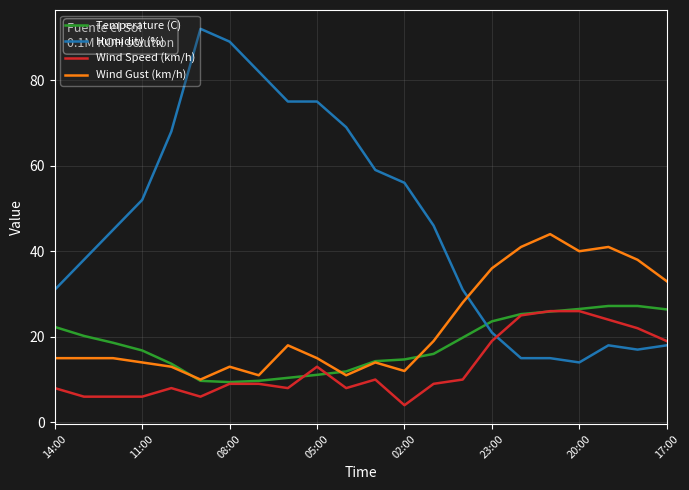

Which series has the largest total across all categories?

Humidity (%)